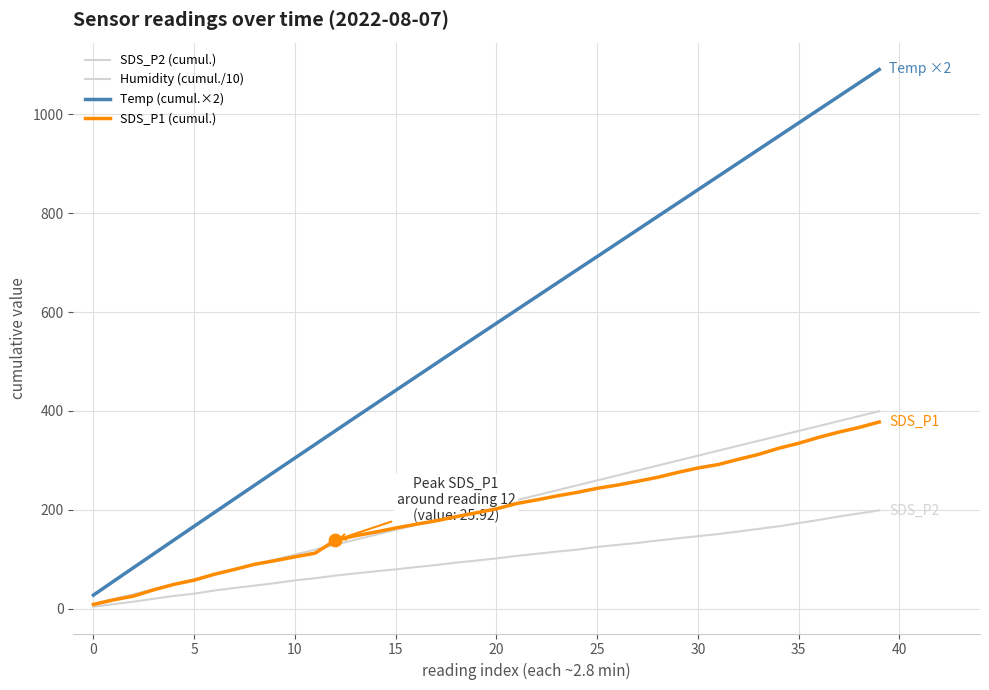

Which series has the largest total across all categories?

Temp (cumul.×2)